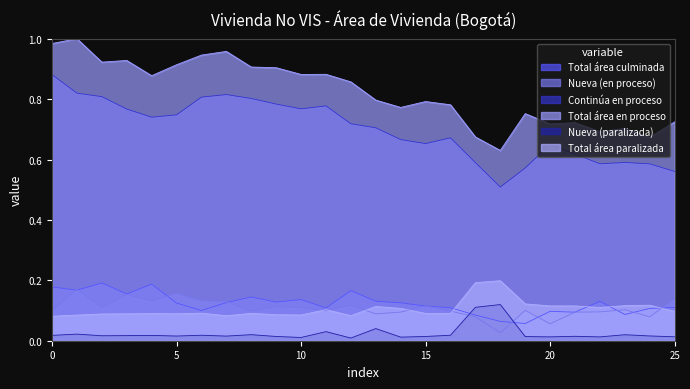

True or false: Nueva (paralizada) has more than 2 interior local peaks.

True